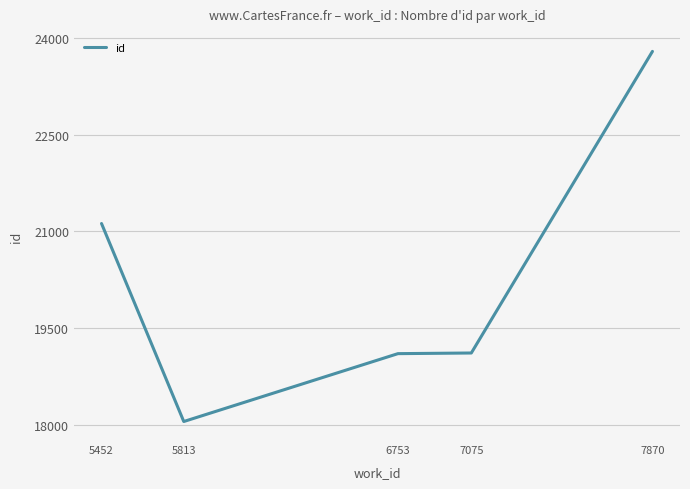

At which category does the data reach its first local valley?

5813